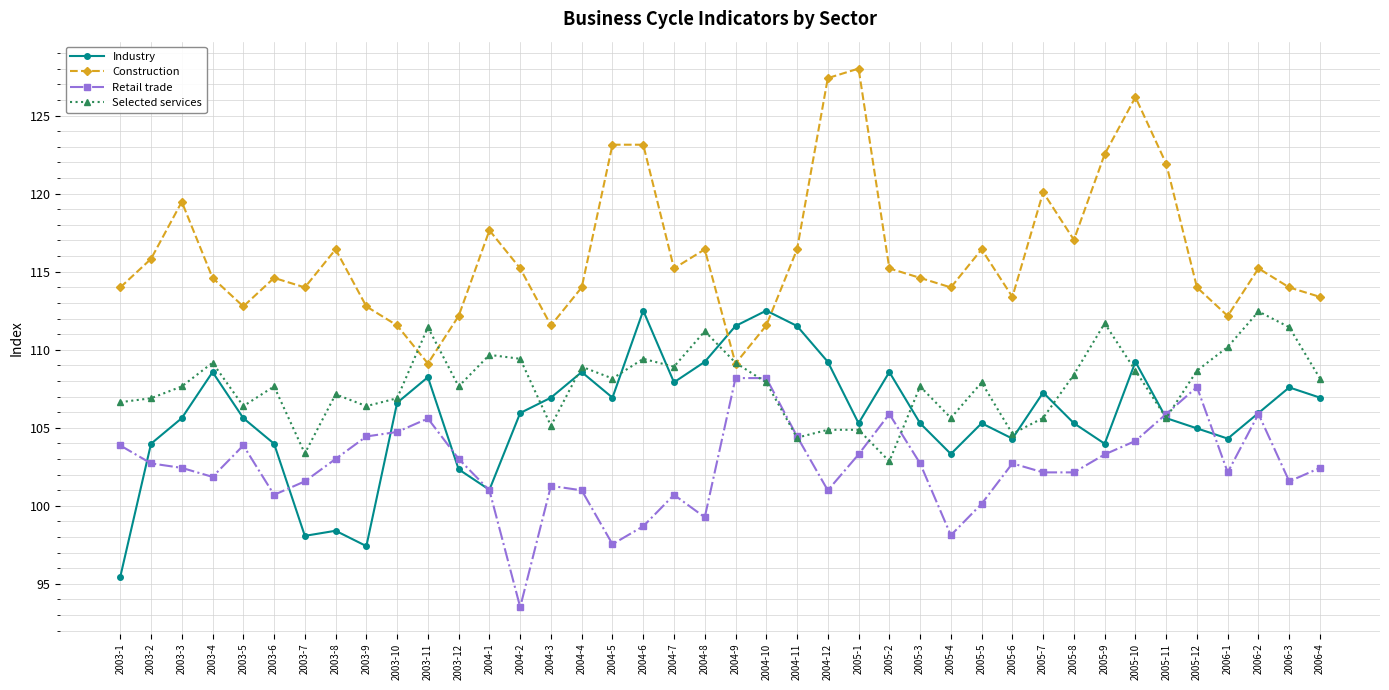

How many interior local valleys does the Construction series have?

10